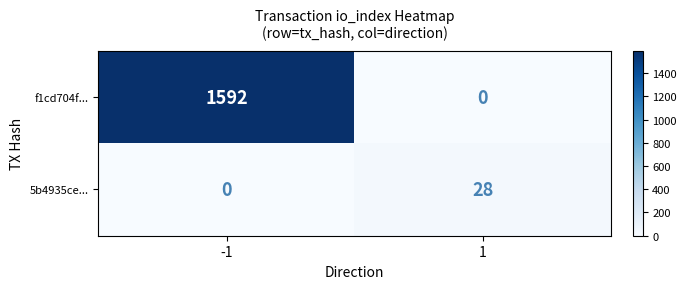

Between -1 and 1, which series saw the biggest shift?

f1cd704f...